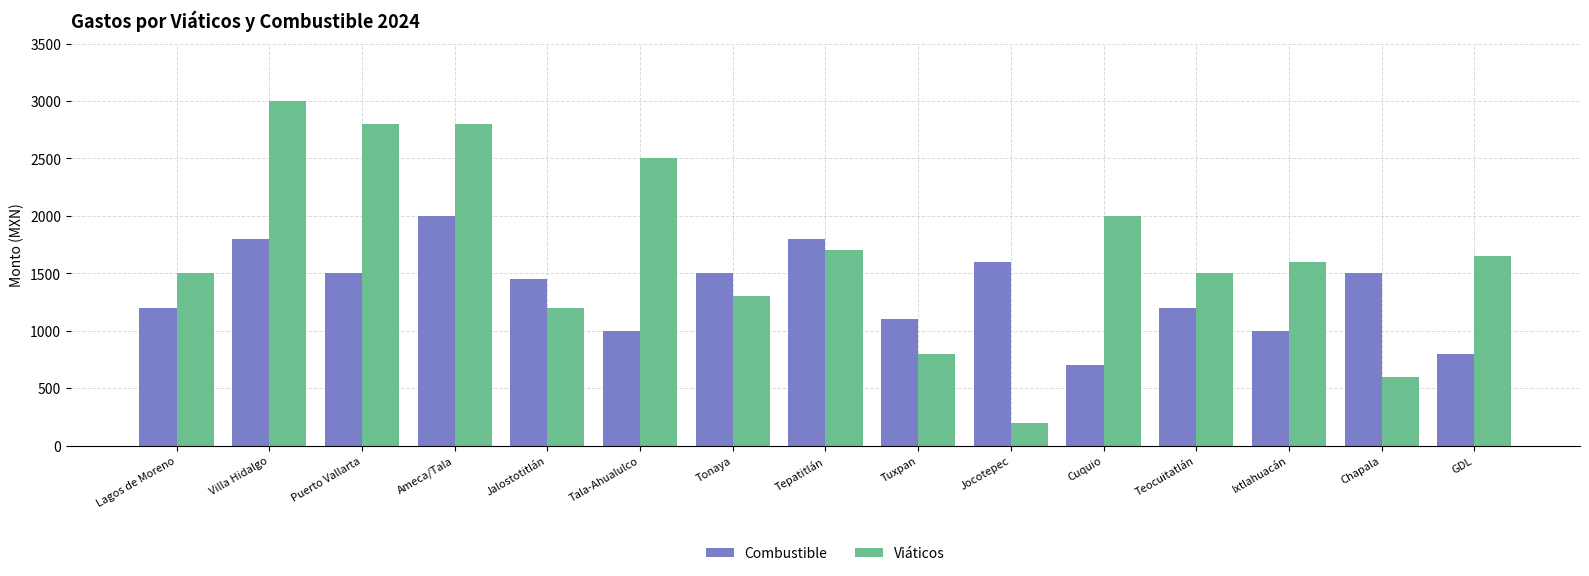

Rank the series at Tuxpan from lowest to highest value.

Viáticos, Combustible